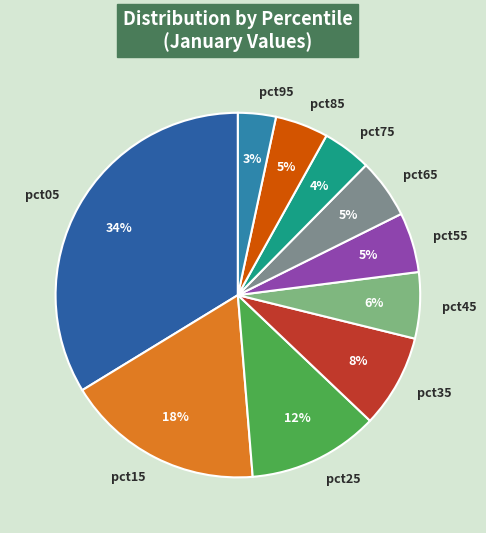

What is the smallest slice in the pie chart?

pct95